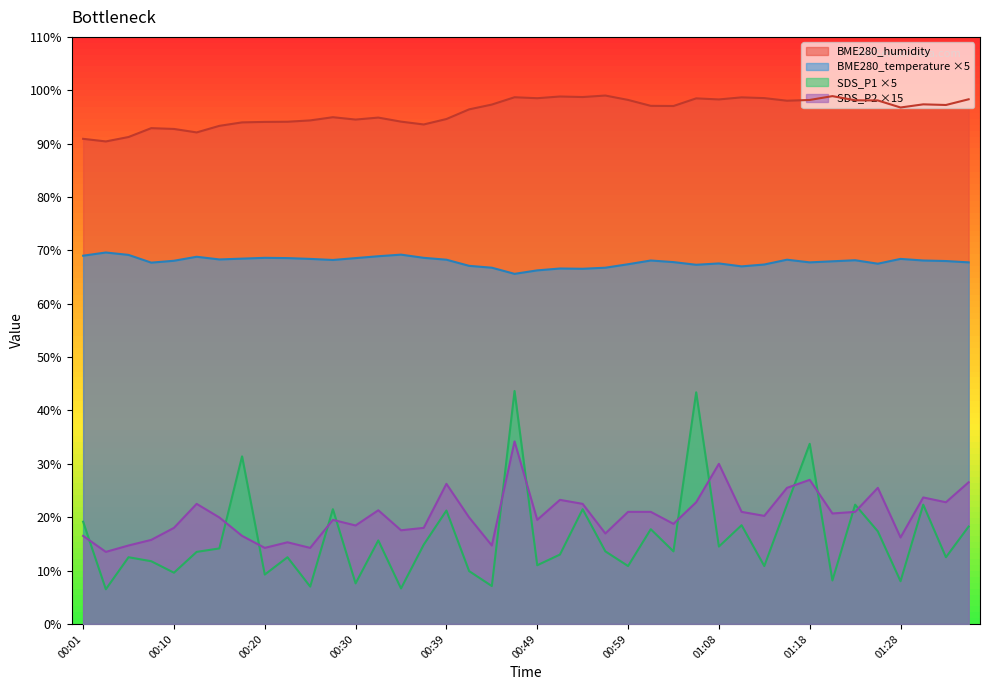

Which series has the largest range (max minus min)?

SDS_P1